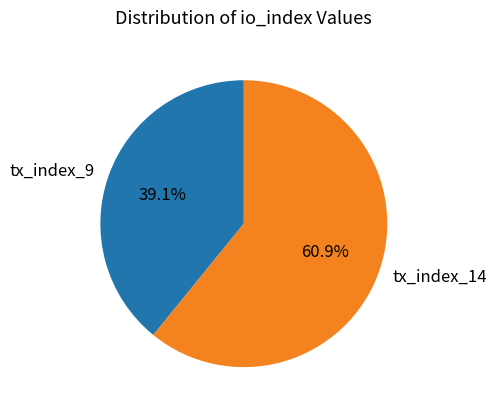

Rank the categories by value from lowest to highest.

tx_index_9, tx_index_14